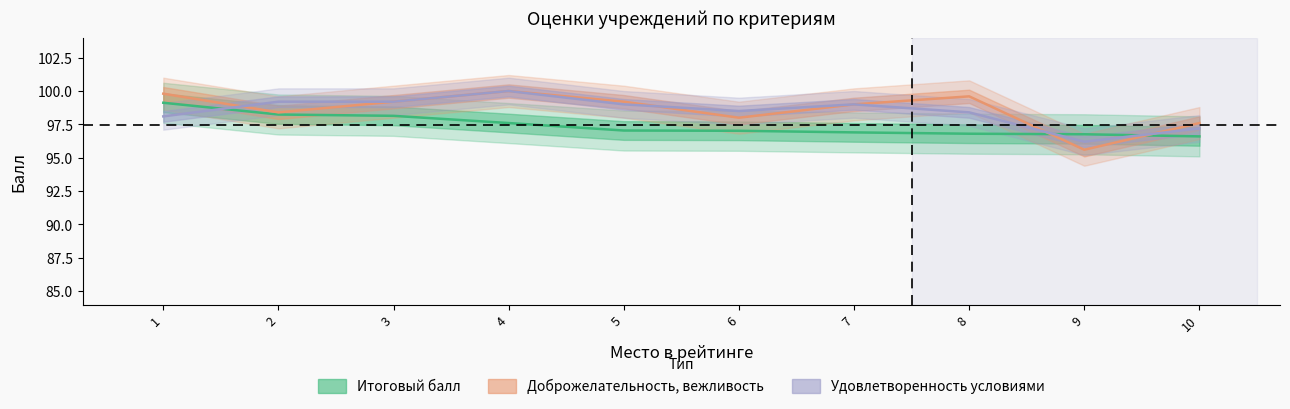

What is the value of the Удовлетворенность условиями point at the 1st from the left?

98.1